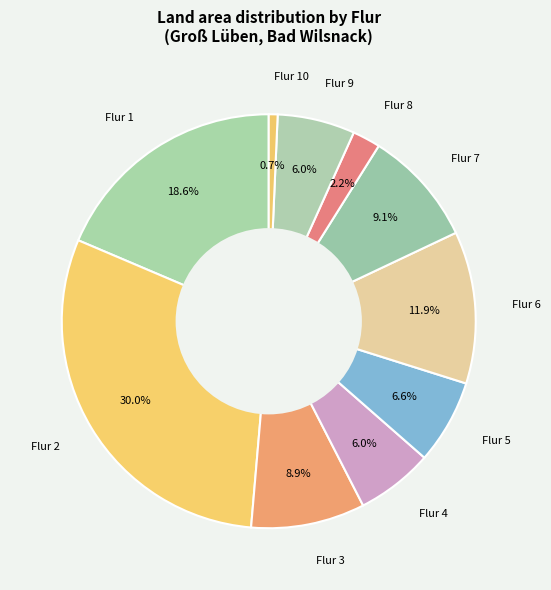

To the nearest percent, what is the average slice percentage?

10%